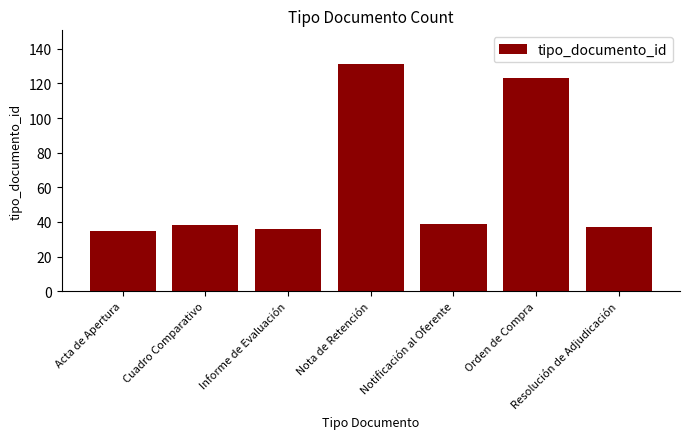

What is the value of the 4th bar from the left?

131